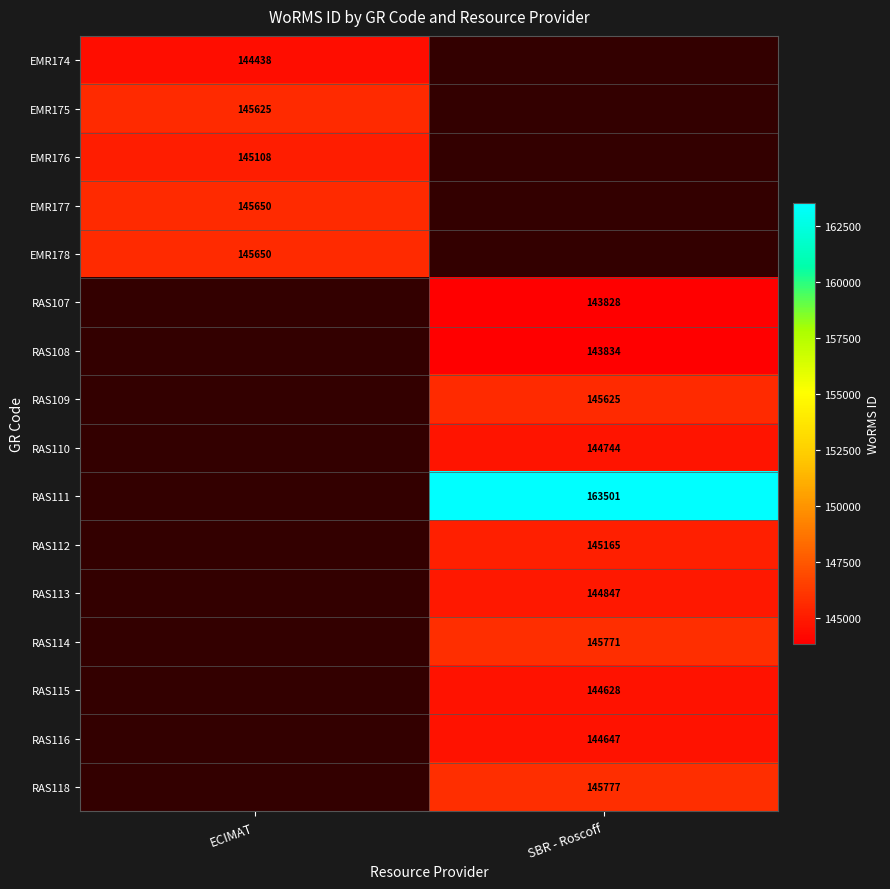

Is the value of RAS113 at SBR - Roscoff greater than the value of RAS107 at SBR - Roscoff?

Yes